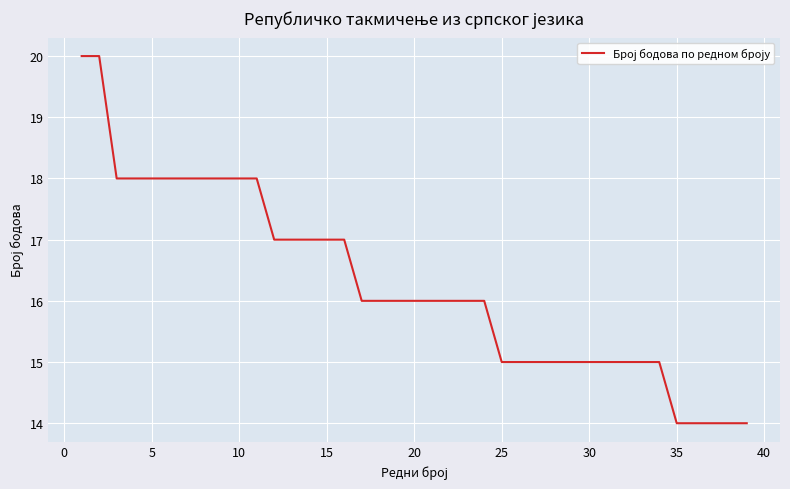

What is the difference between the maximum and minimum values?

6